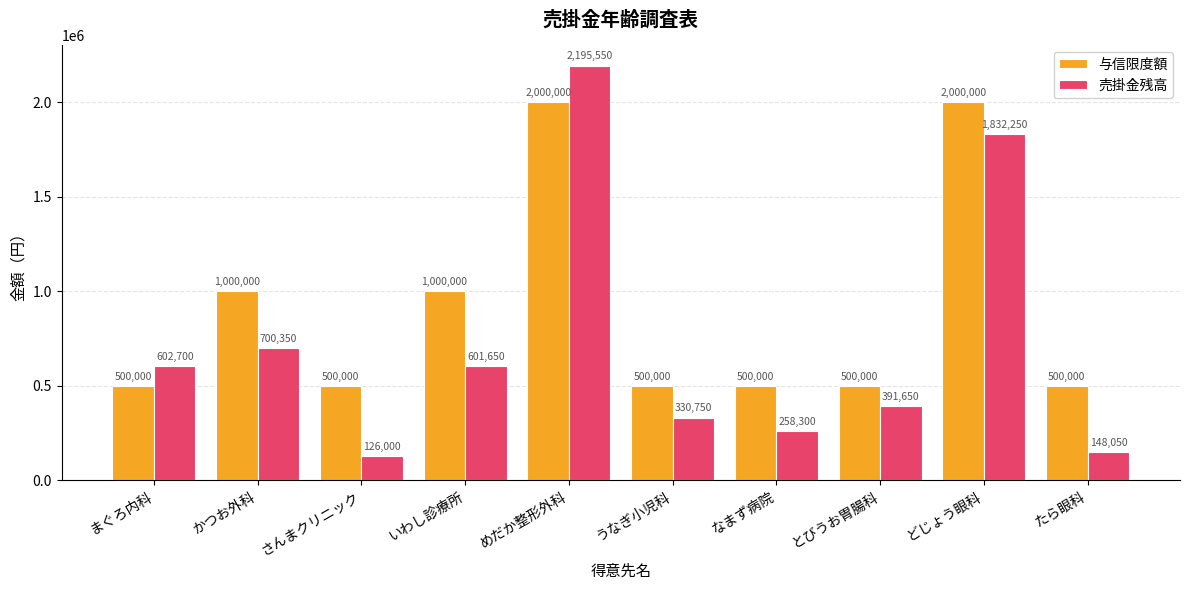

Reading right to left, what are all the values shown in this chart?

与信限度額: たら眼科=500000	どじょう眼科=2000000	とびうお胃腸科=500000	なまず病院=500000	うなぎ小児科=500000	めだか整形外科=2000000	いわし診療所=1000000	さんまクリニック=500000	かつお外科=1000000	まぐろ内科=500000
売掛金残高: たら眼科=148050	どじょう眼科=1832250	とびうお胃腸科=391650	なまず病院=258300	うなぎ小児科=330750	めだか整形外科=2195550	いわし診療所=601650	さんまクリニック=126000	かつお外科=700350	まぐろ内科=602700